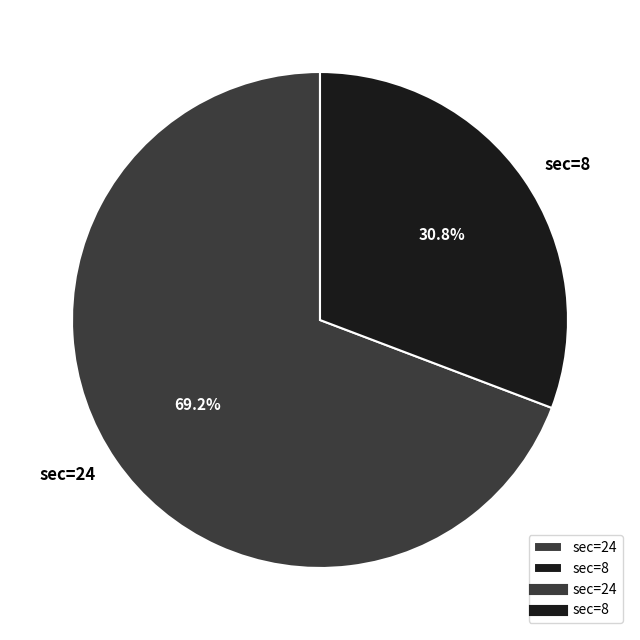

To the nearest percent, what portion does sec=8 represent?

31%